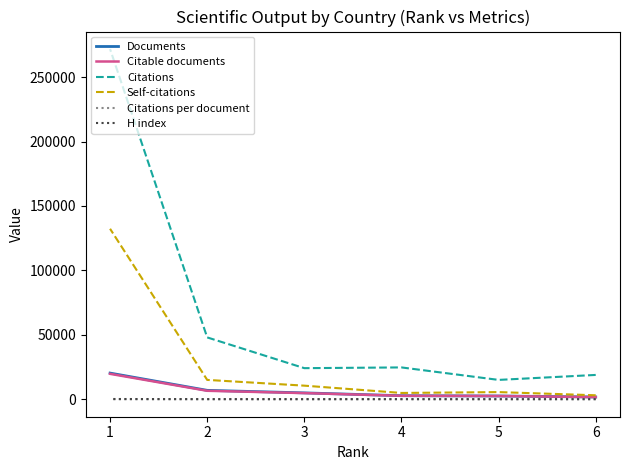

True or false: Citable documents has more than 2 points higher than both neighbors.

False